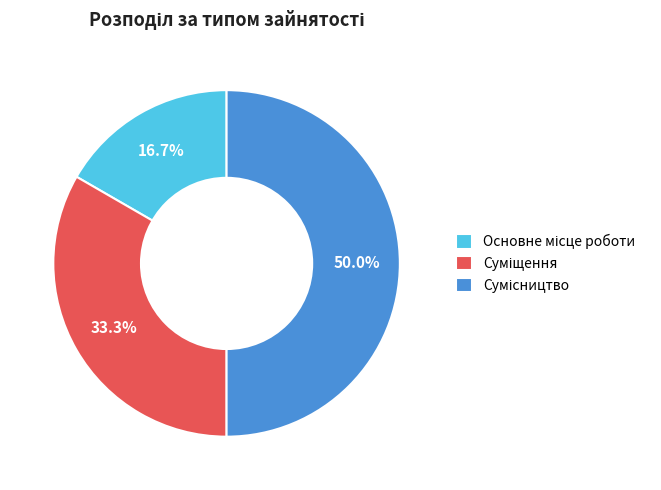

To the nearest percent, what is the combined percentage of Основне місце роботи and Суміщення?

50%